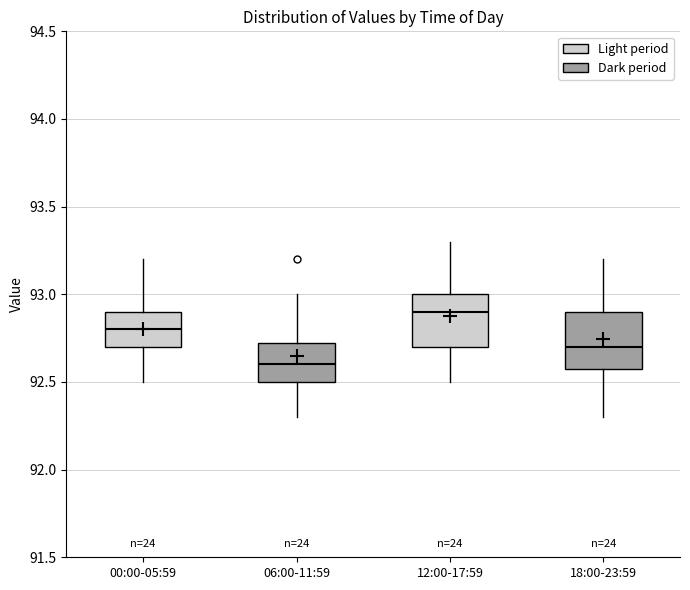

Which box has the lowest median line?

06:00-11:59